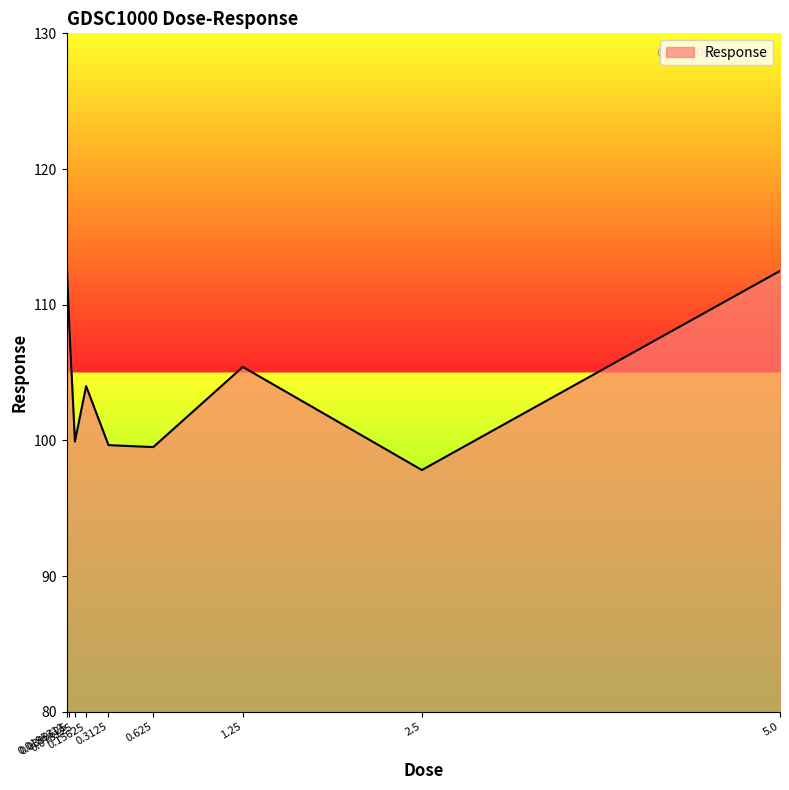

At which label is the value closest to 105?

1.25